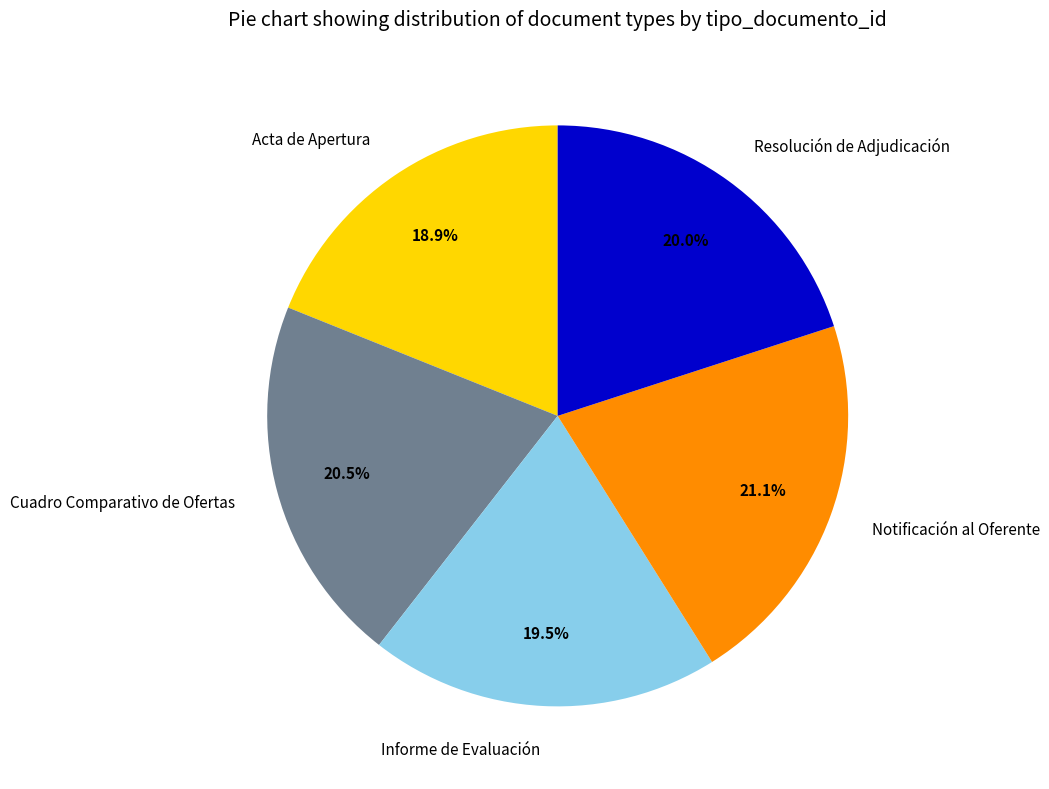

What is the smallest slice in the pie chart?

Acta de Apertura